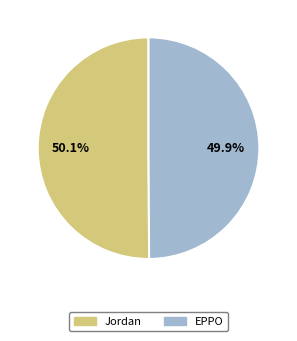

What percentage is the EPPO slice, to the nearest percent?

50%